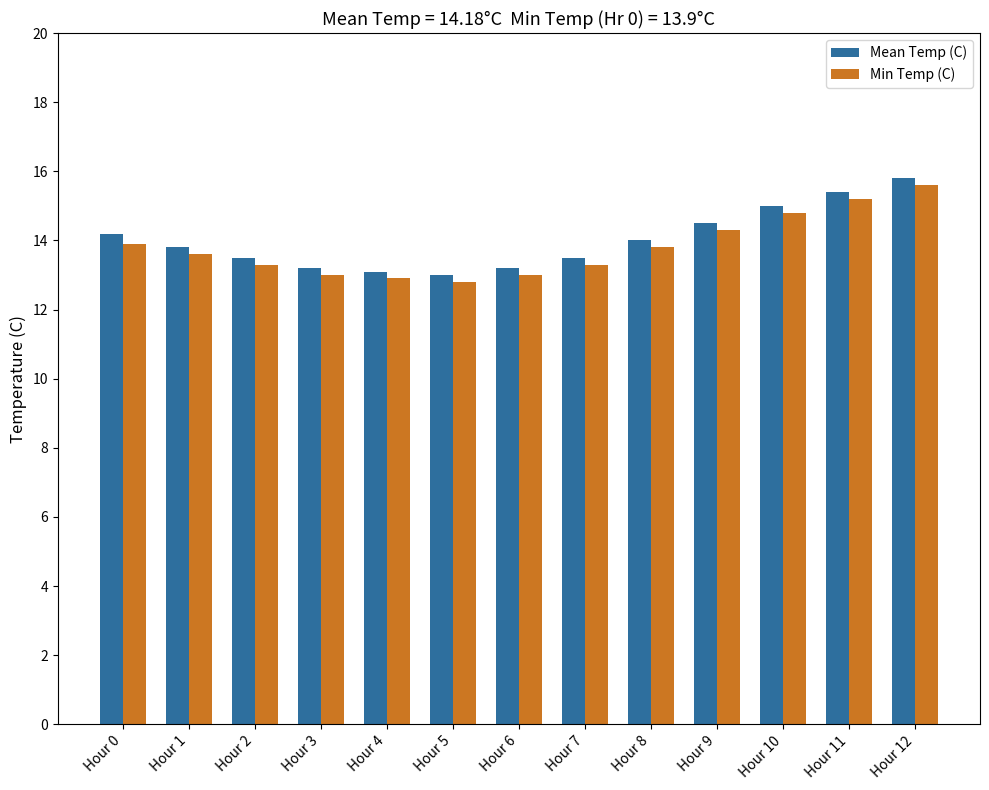

Where does the Min Temp (C) series first go above 13?

Hour 0